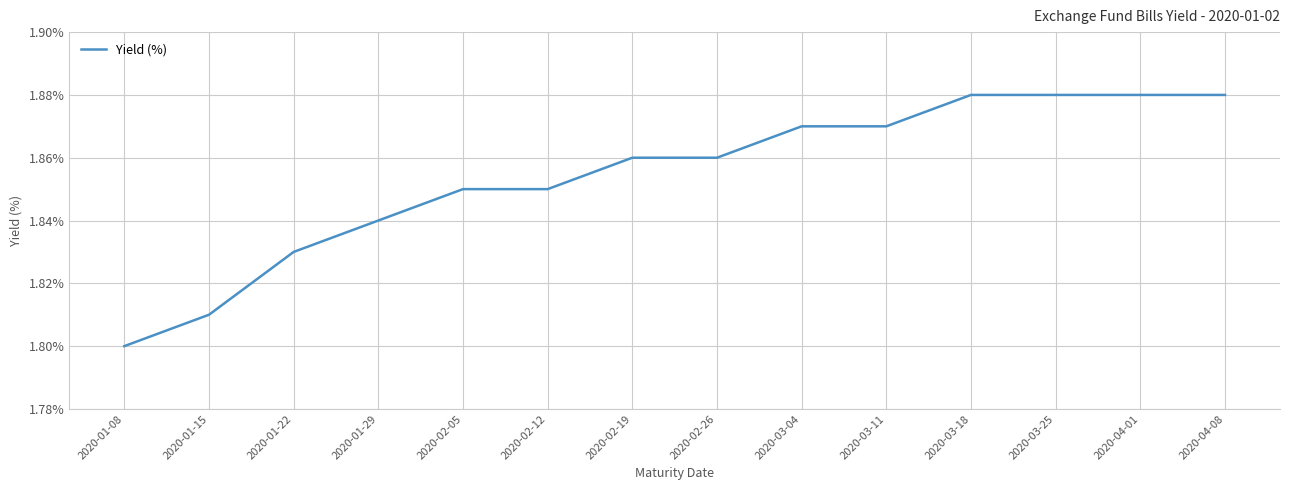

What position from the left is 2020-03-18?

11